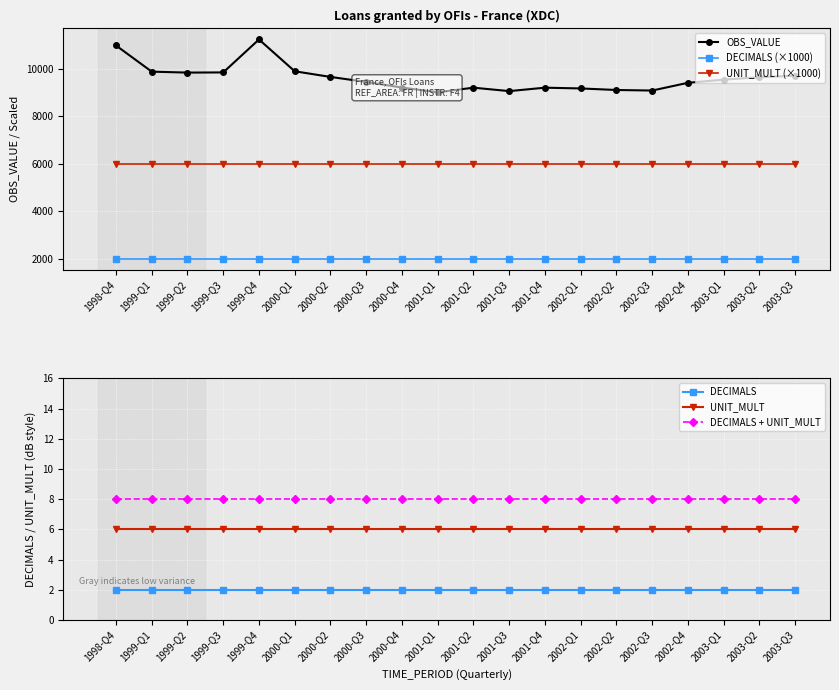

The value of OBS_VALUE at 1999-Q4 is 3160. True or false?

False